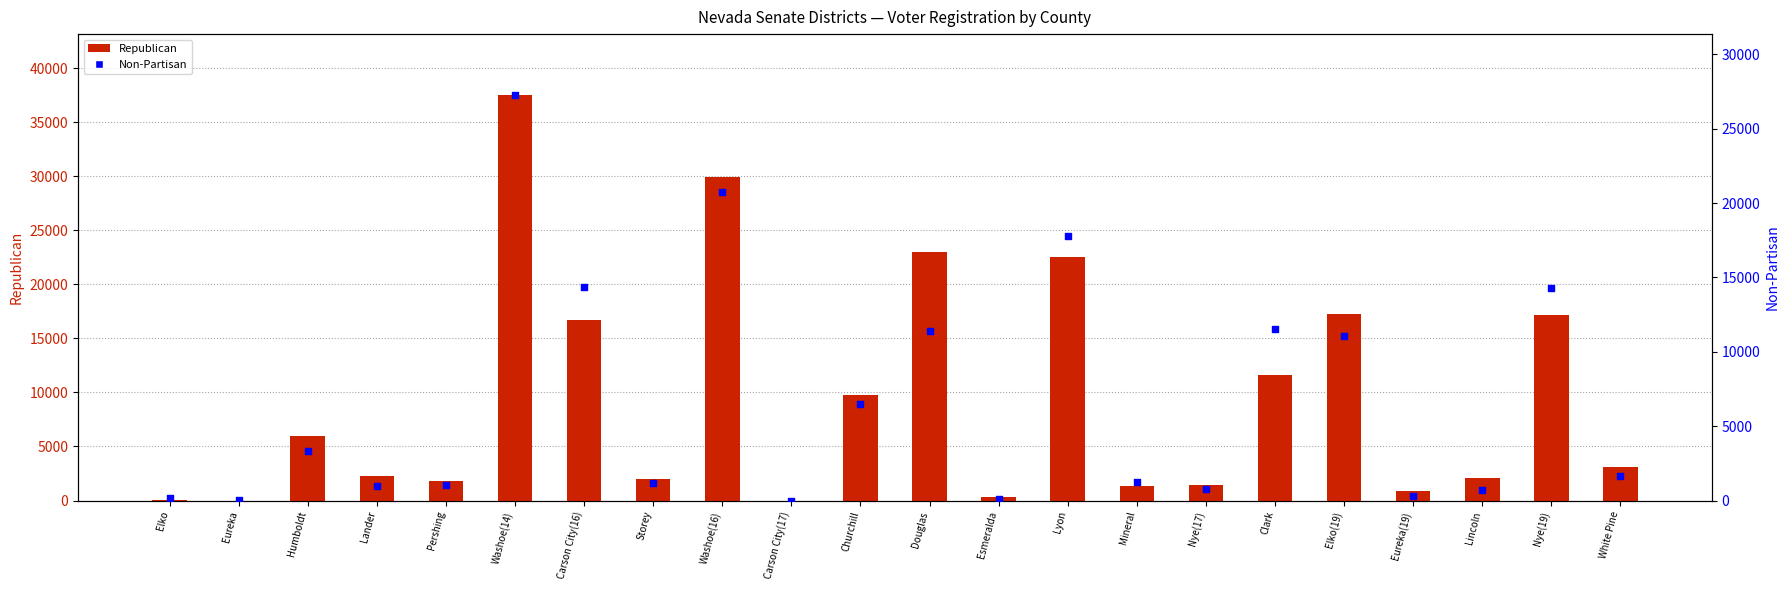

Which series contains the lowest Y value?

Non-Partisan